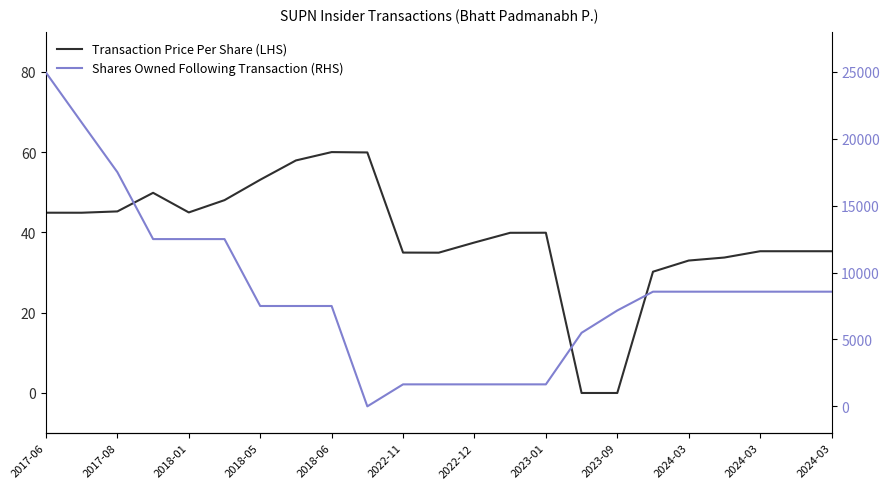

How many lines are shown in the chart?

2